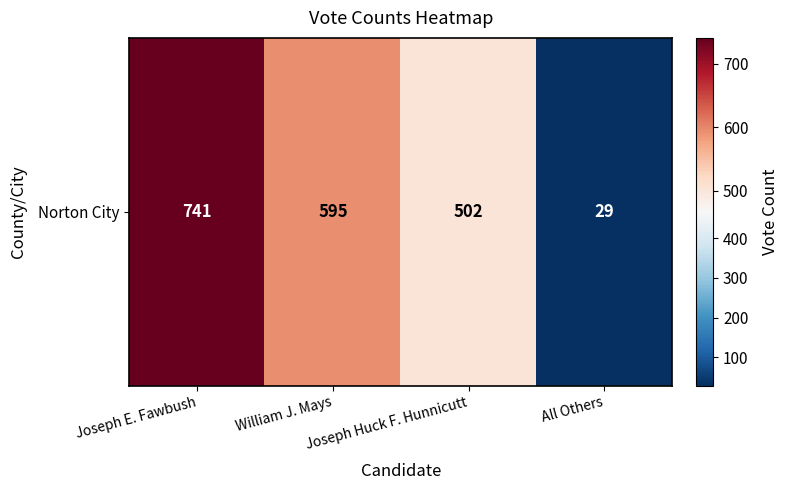

Rank the categories by value from lowest to highest.

All Others, Joseph Huck F. Hunnicutt, William J. Mays, Joseph E. Fawbush